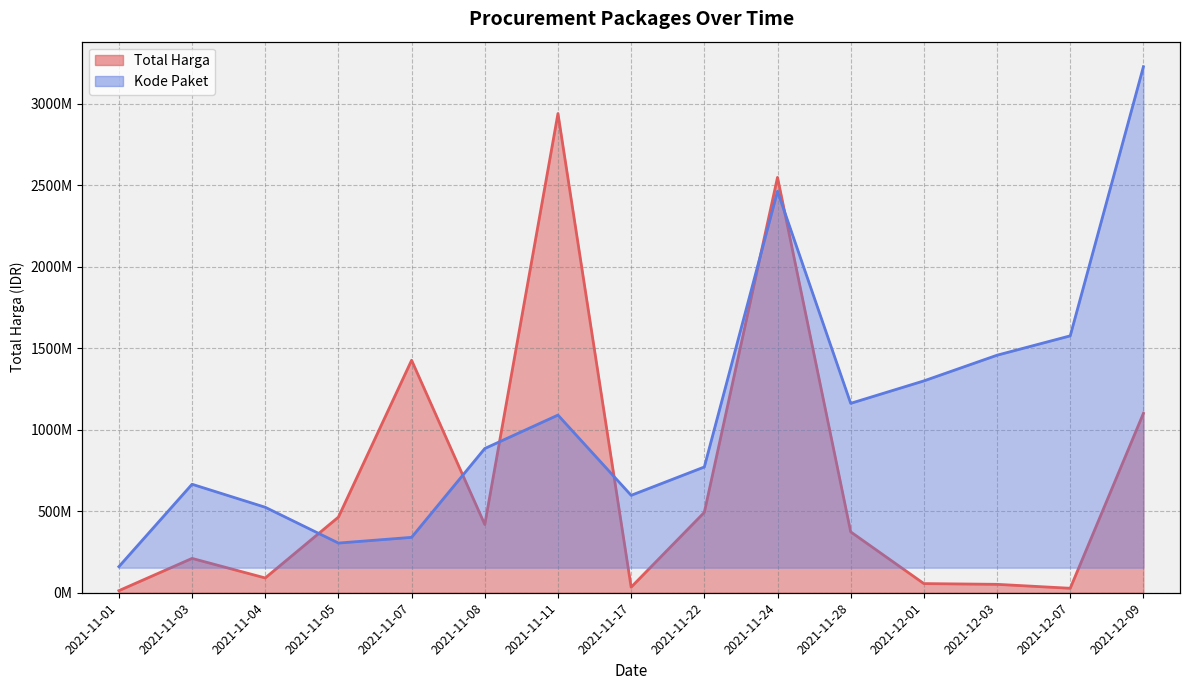

What are all the series names shown in the legend?

Total Harga, Kode Paket